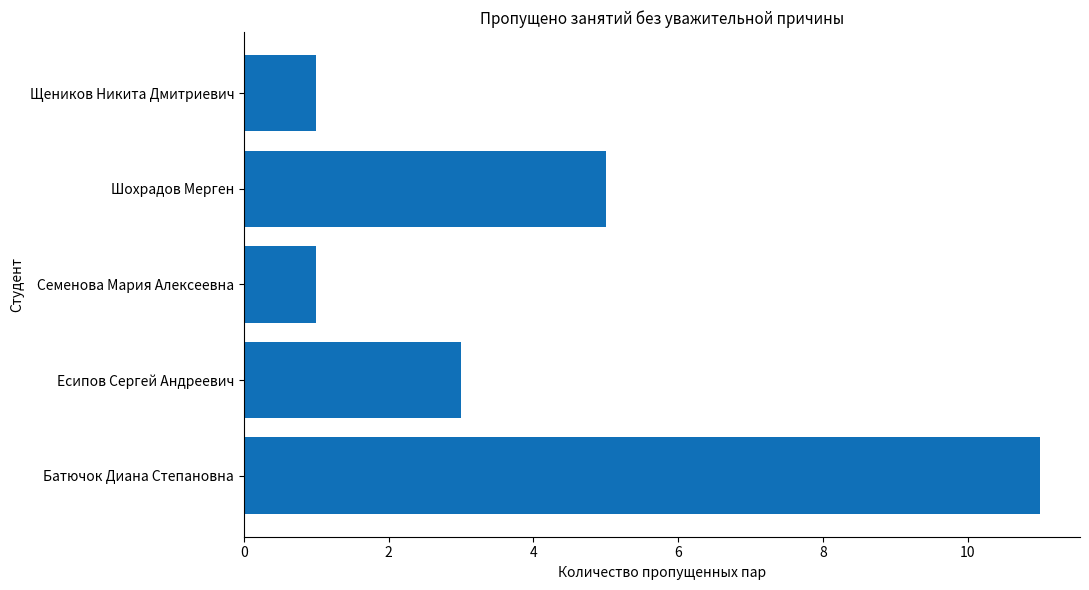

Between Шохрадов Мерген and Щеников Никита Дмитриевич, which is larger?

Шохрадов Мерген